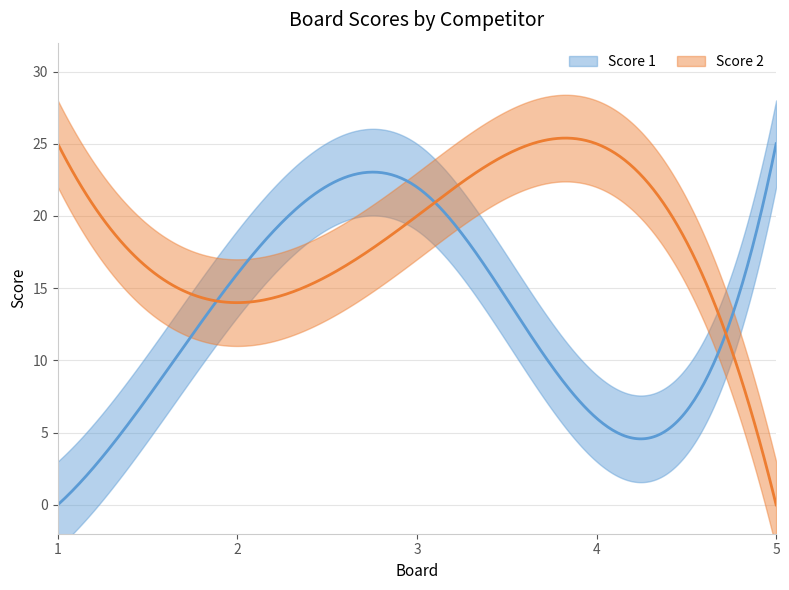

Rank the series at 2 from lowest to highest value.

Score 2, Score 1